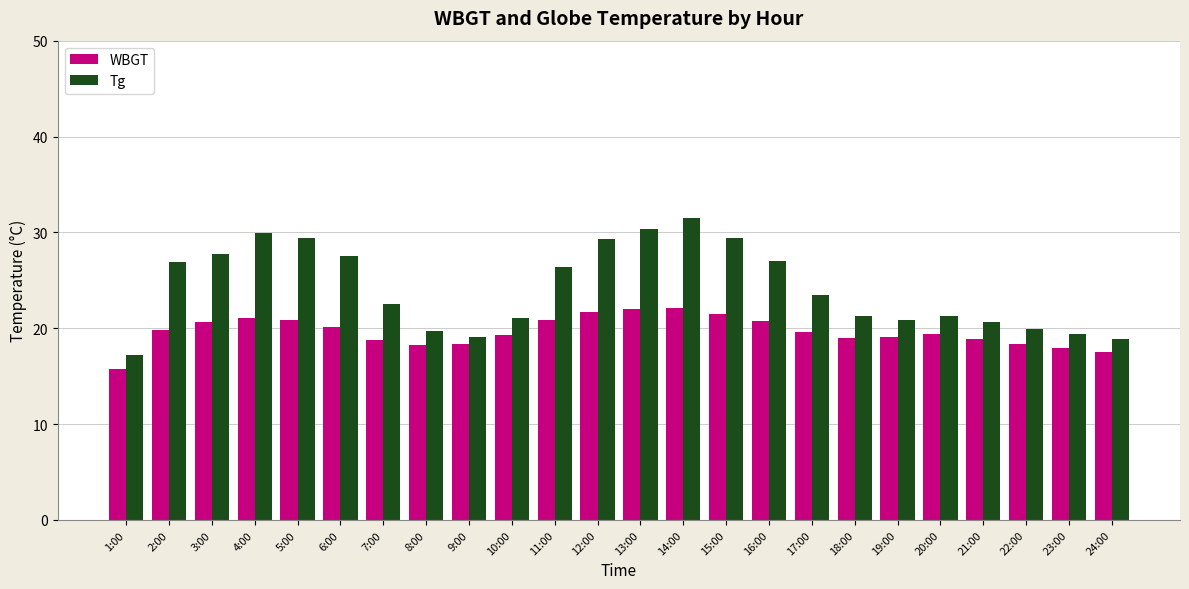

Is the value of Tg at 22:00 greater than the value of WBGT at 10:00?

Yes